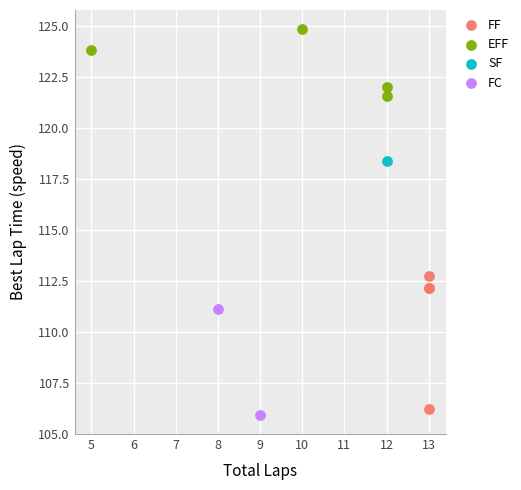

Which series reaches the minimum Y coordinate?

FC